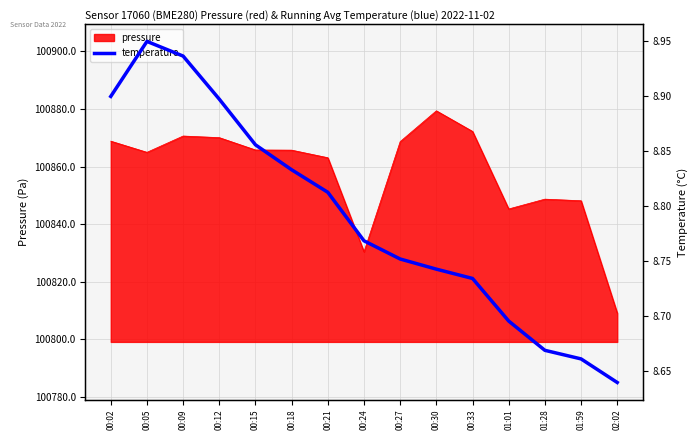

What is the lowest value of the pressure series?

100809.2